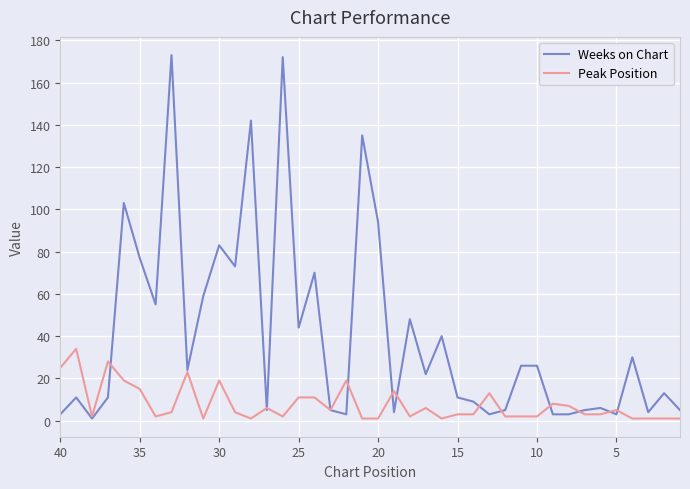

Is it true that Weeks on Chart equals 35 at 16?

False